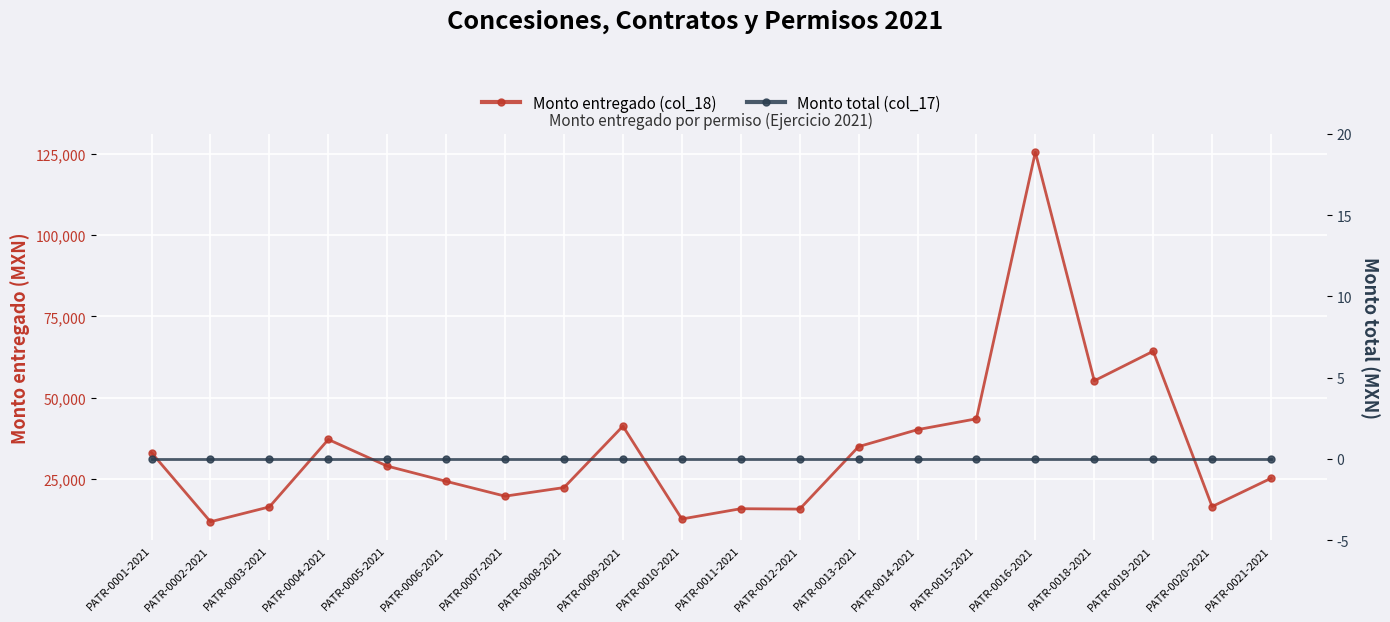

Count the number of data series in this chart.

2